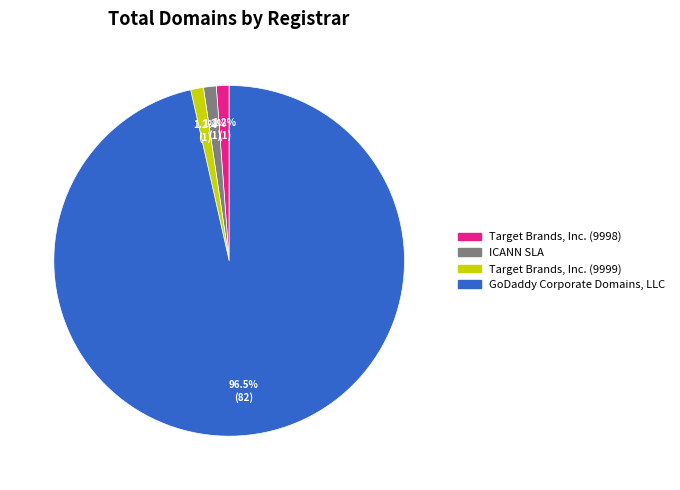

Which slice is the largest?

GoDaddy Corporate Domains, LLC